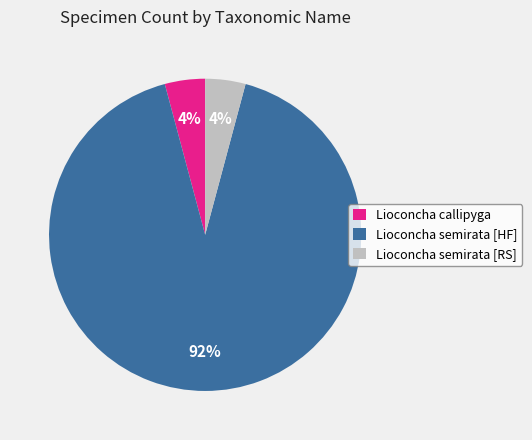

Which slice represents more than half of the pie?

Lioconcha semirata [HF]